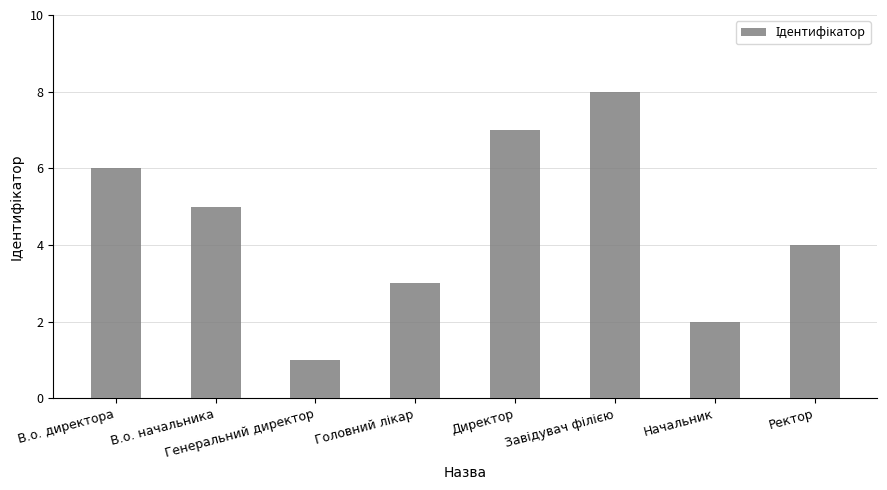

Reading left to right, extract all data points from this chart.

6	5	1	3	7	8	2	4